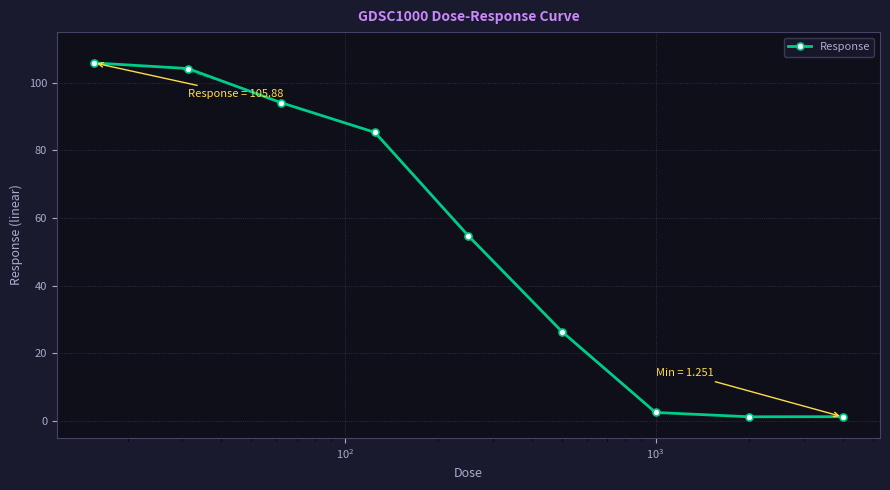

What is the value of the 8th point from the left?

1.3